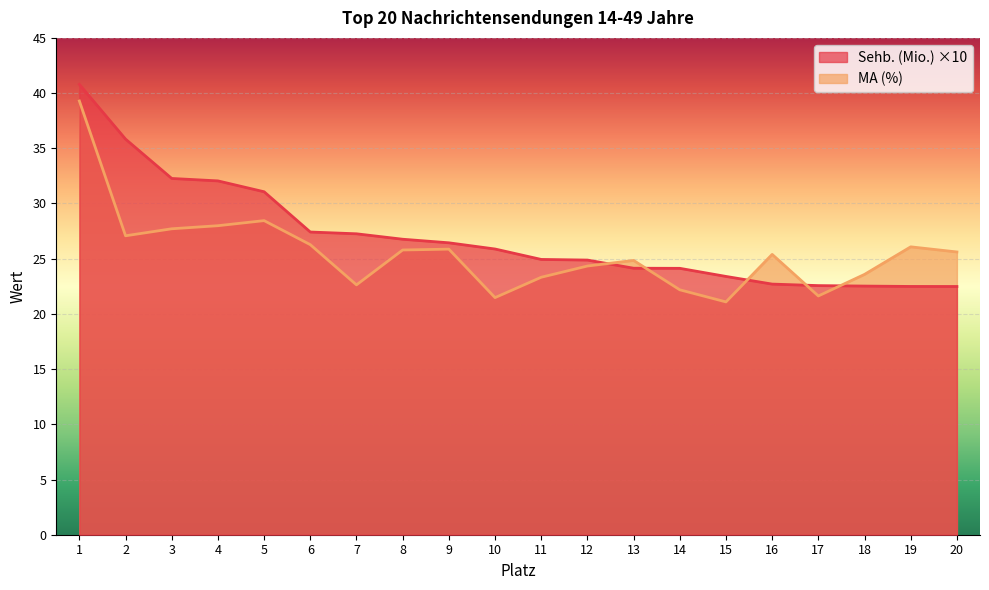

Does the chart display data point markers on the line(s)?

No